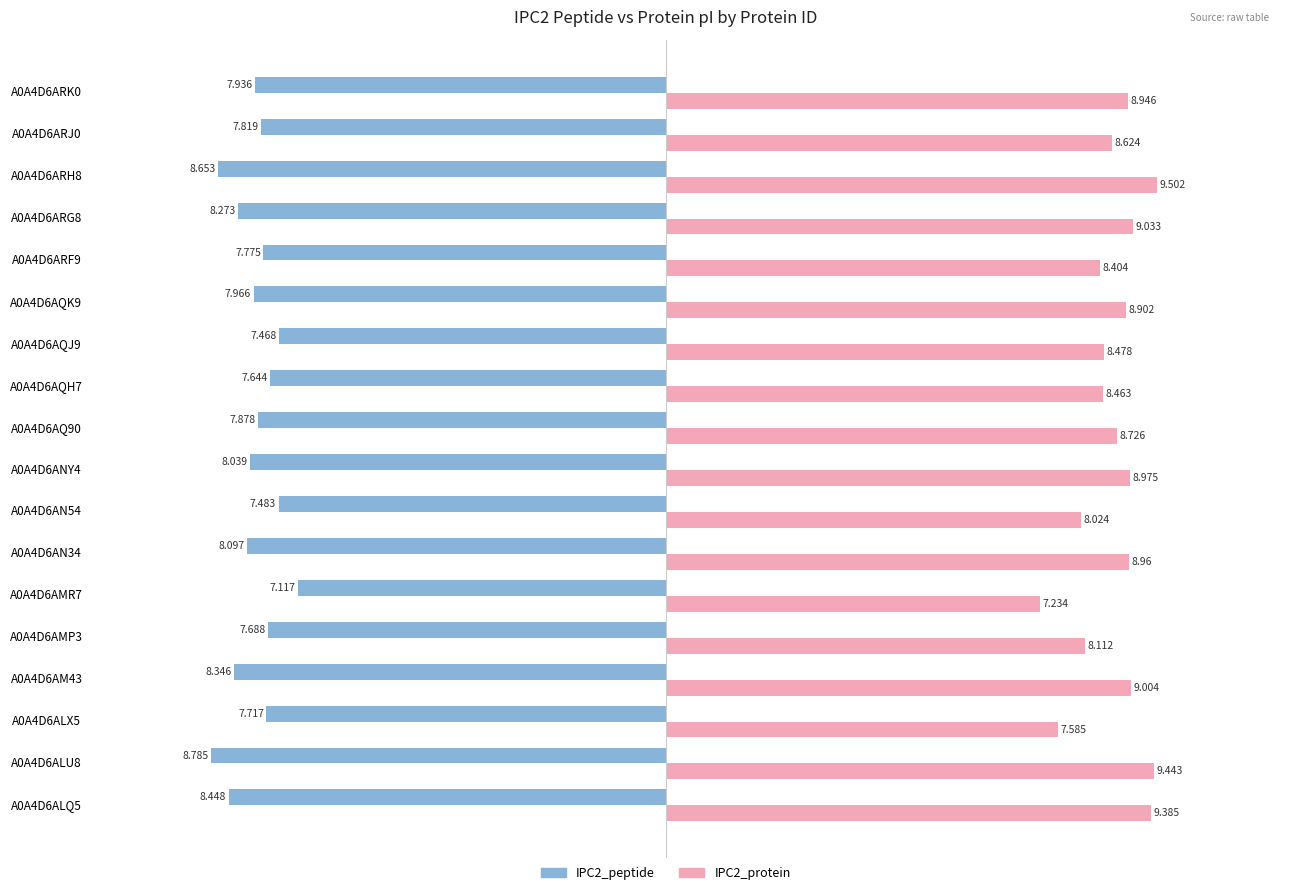

Is the value of IPC2_protein at A0A4D6ARJ0 greater than the value of IPC2_peptide at A0A4D6ALU8?

Yes